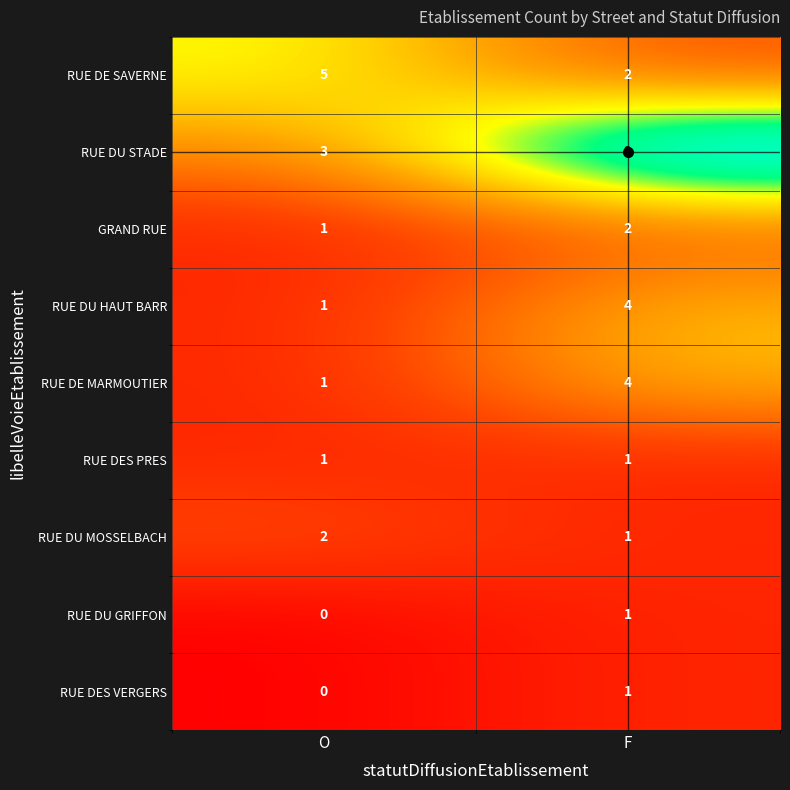

Which series changed the most between O and F?

RUE DU STADE